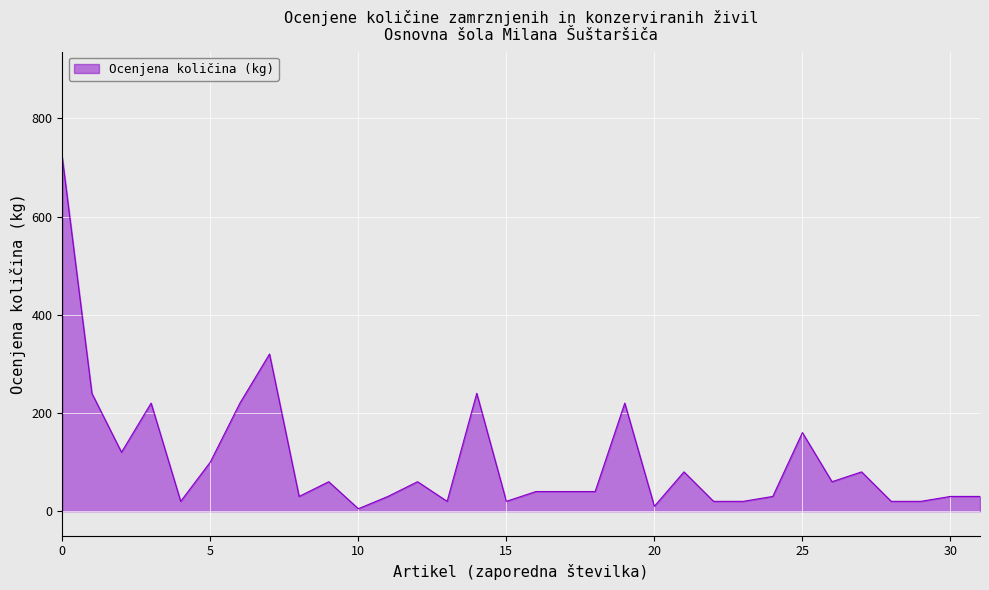

What is the difference between the maximum and minimum values?

715